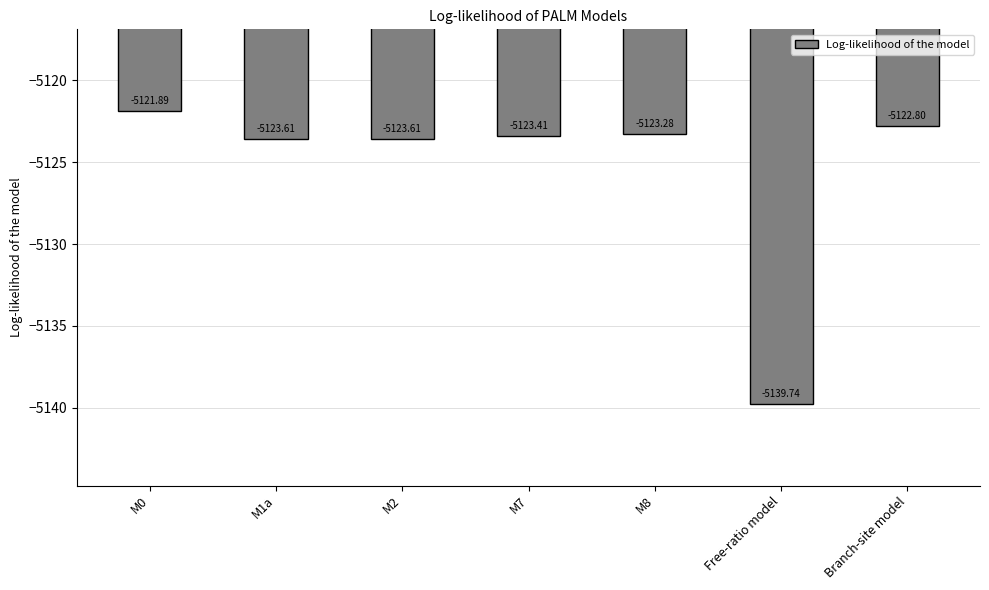

What position from the left is M2?

3